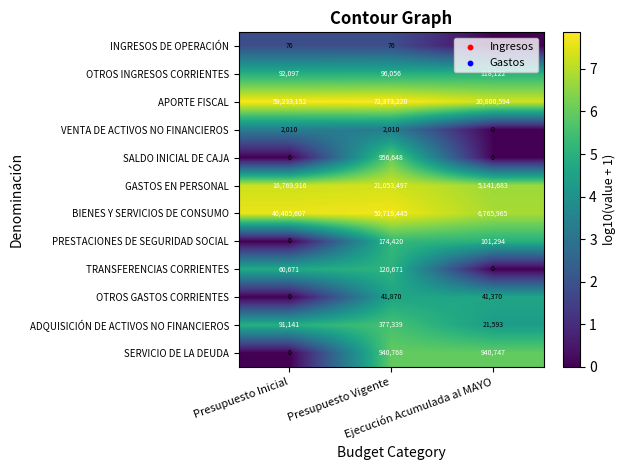

Which series has the largest range (max minus min)?

APORTE FISCAL